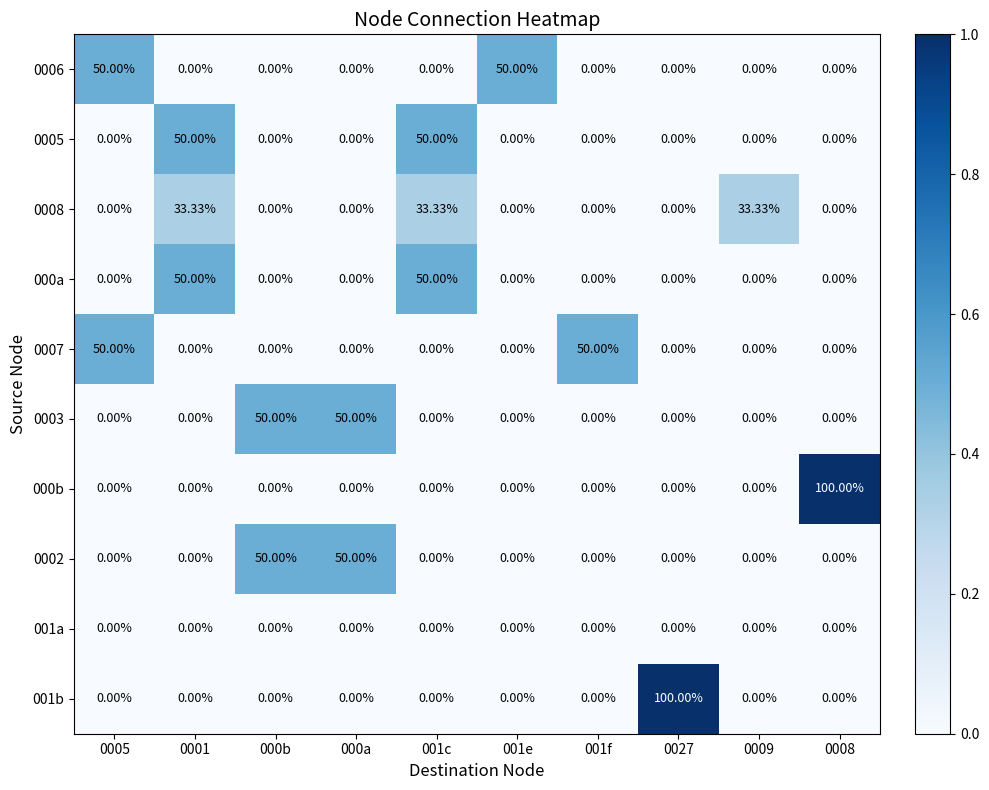

Is the value of 001a at 001e greater than the value of 001b at 0027?

No